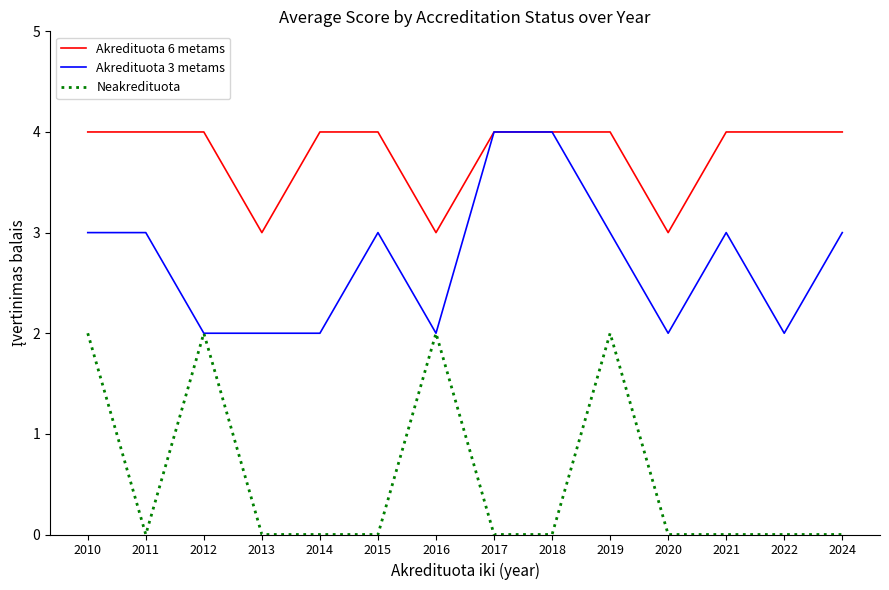

The value of Neakredituota at 2015 is -1. True or false?

False